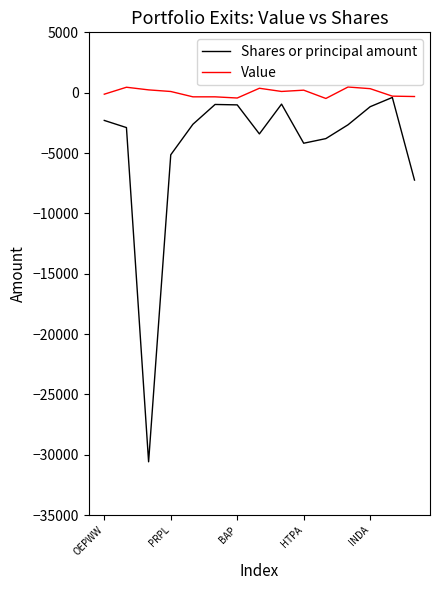

List the series in order of their overall mean, highest first.

Value, Shares or principal amount